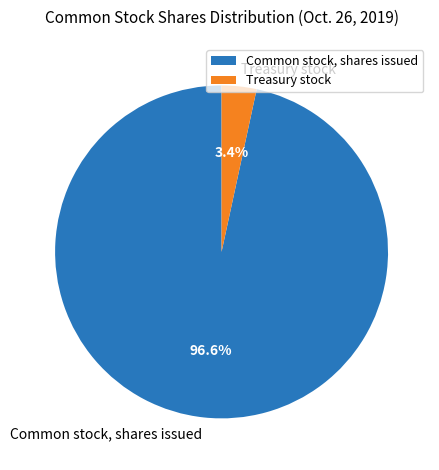

What is the smallest slice in the pie chart?

Treasury stock